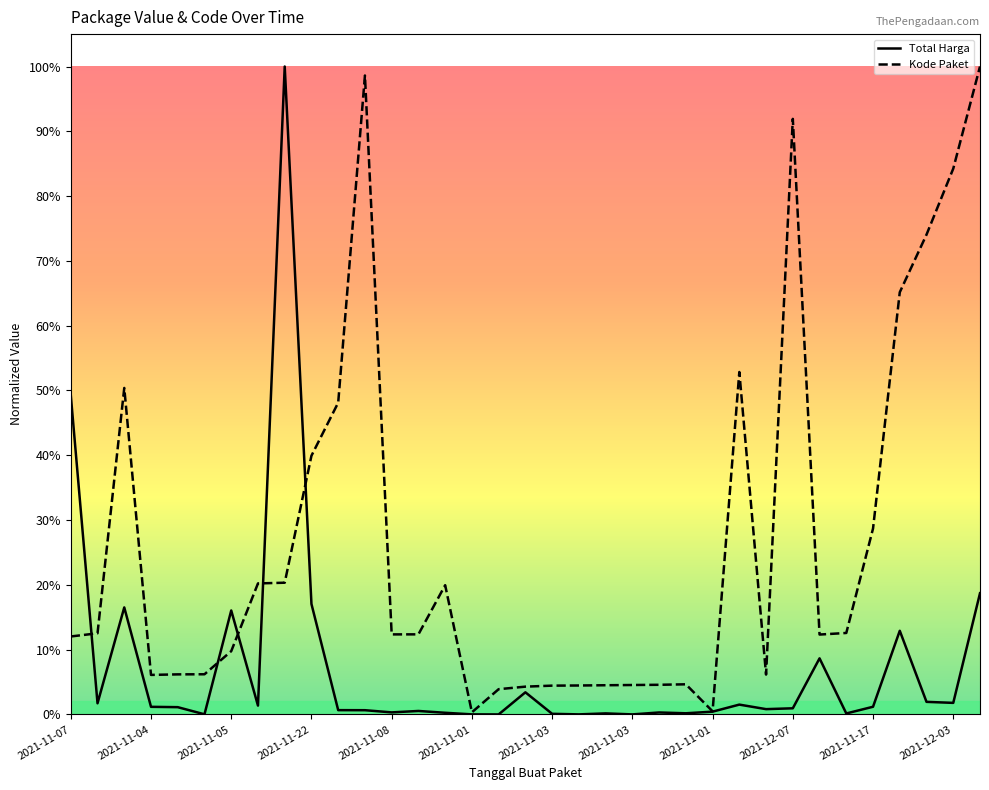

How many categories are shown in the chart?

35